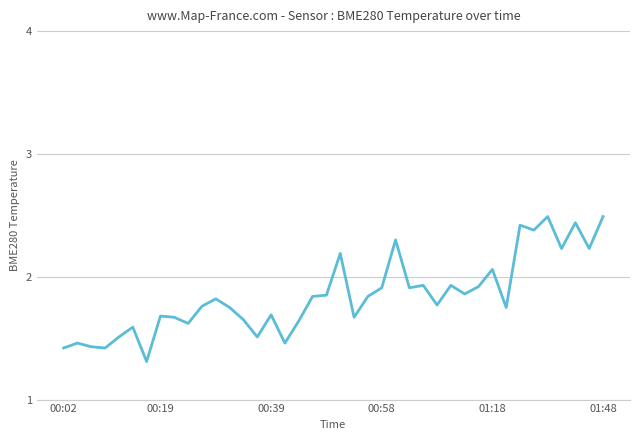

What is the smallest value displayed?

1.3